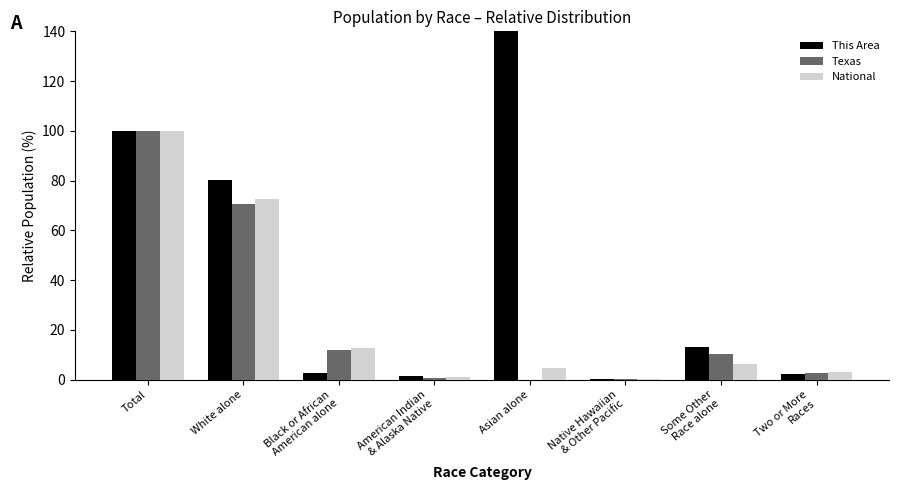

Read the This Area value at American Indian
& Alaska Native.

1.3